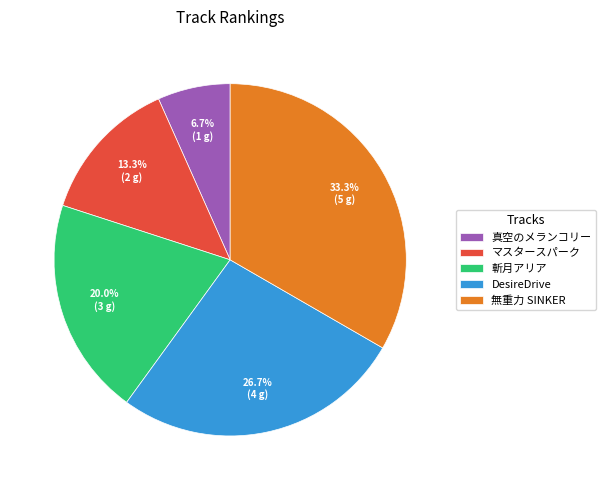

To the nearest percent, what portion does マスタースパーク represent?

13%